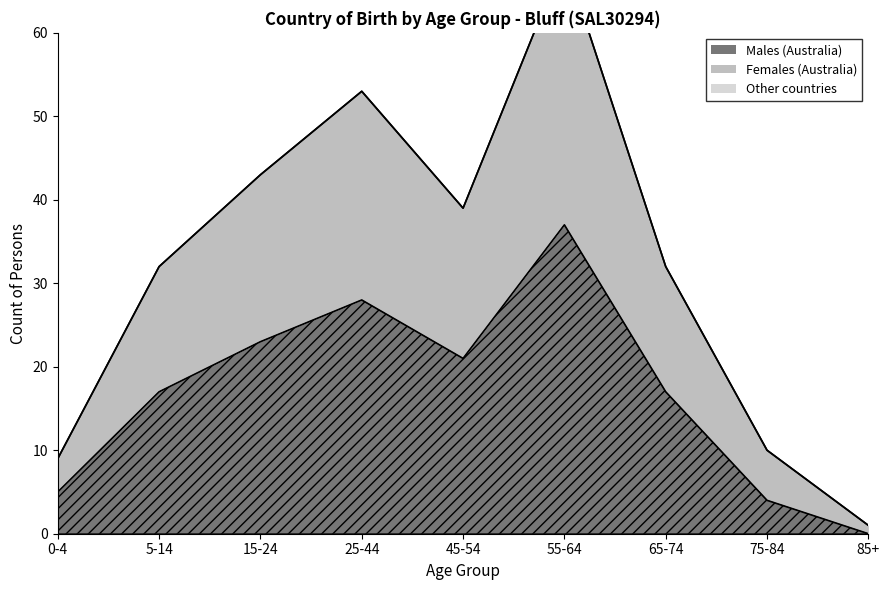

At how many categories does at least one series exceed 60?

1